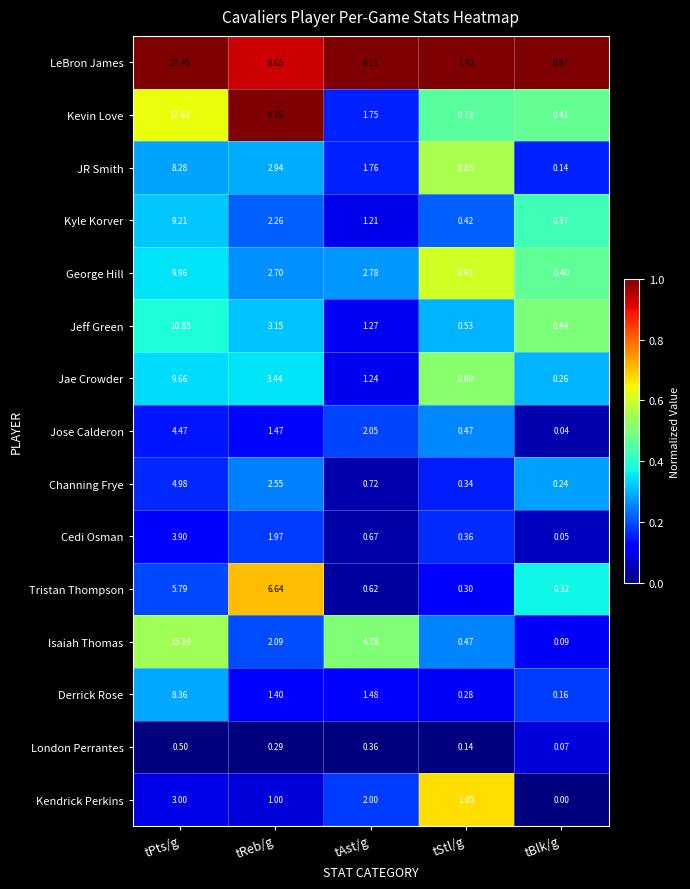

Which series has the largest total across all categories?

LeBron James